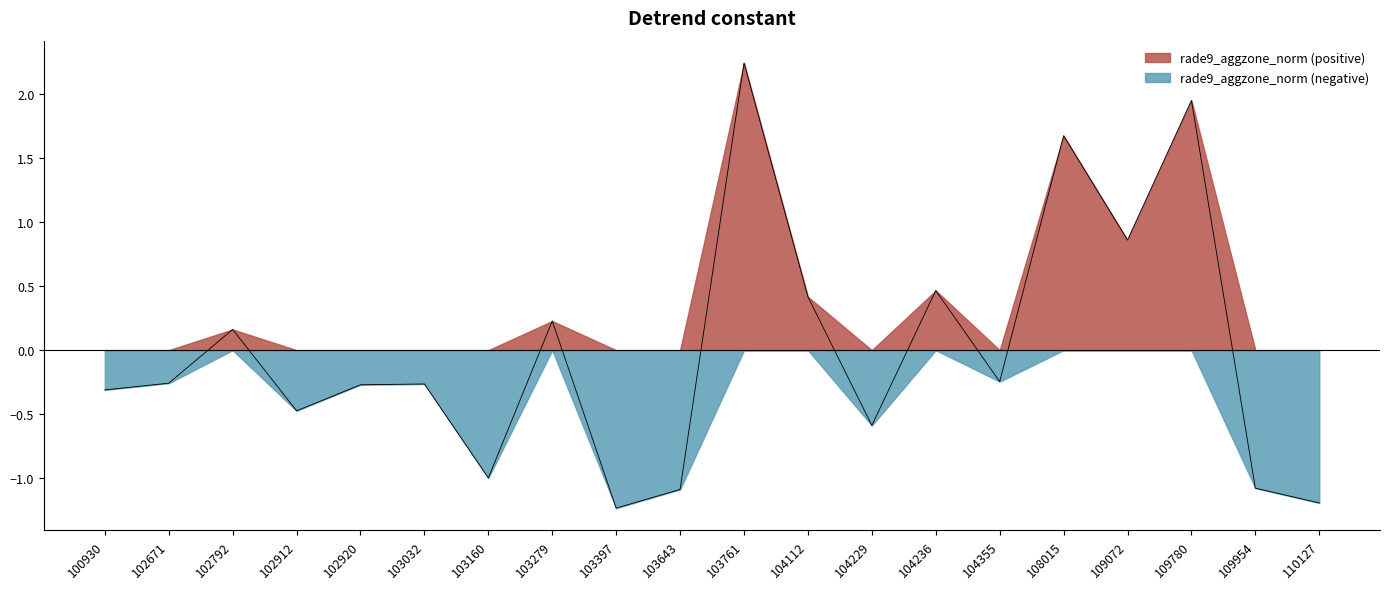

What is the maximum value shown in the chart?

2.2